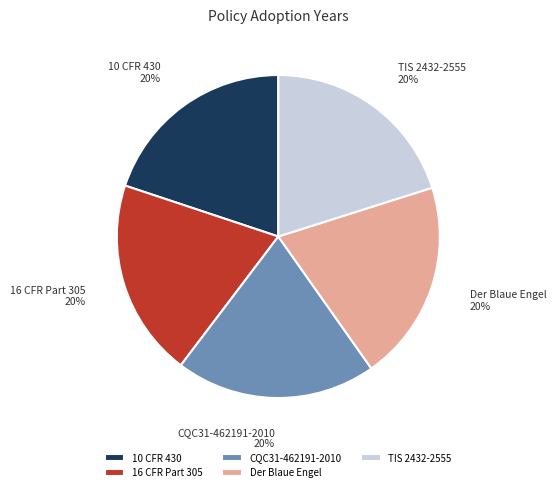

The CQC31-462191-2010 slice represents 20% of the pie. True or false?

True